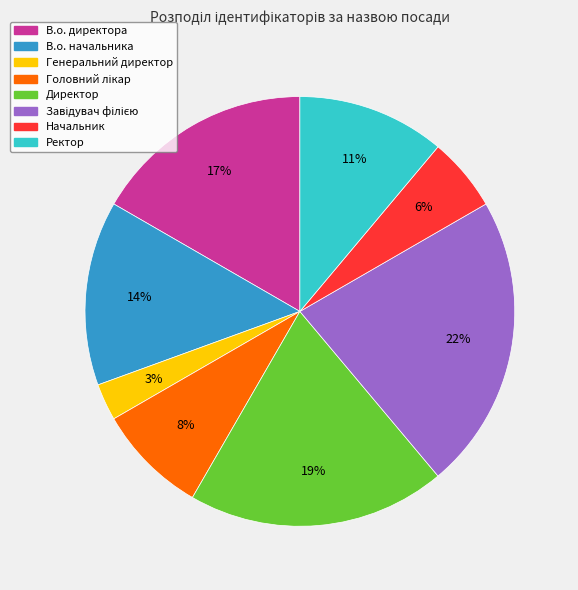

Count the number of slices in the pie.

8